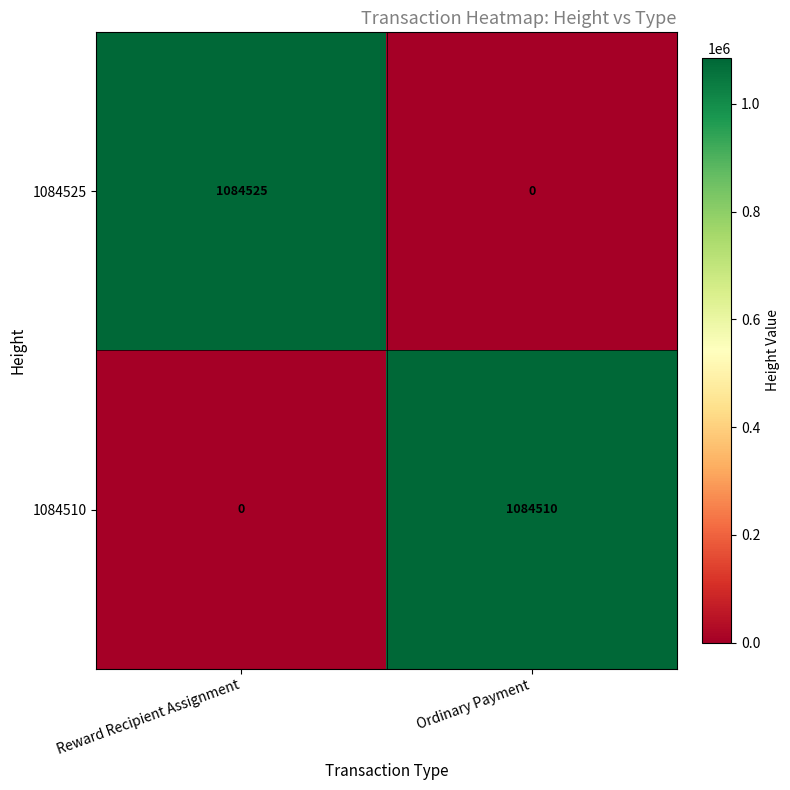

What is the maximum value shown in the chart?

1084525